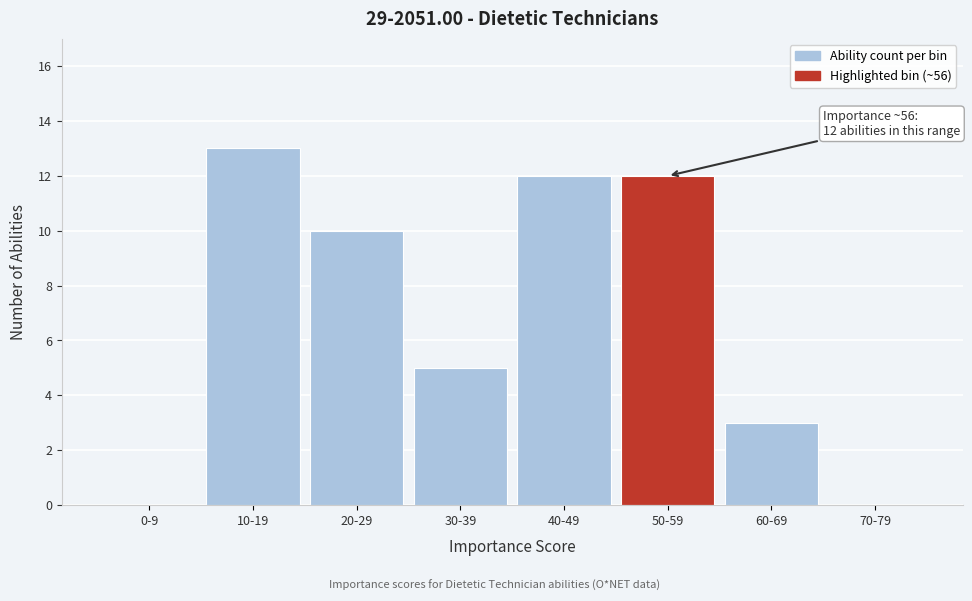

Reading left to right, transcribe all the data shown in this chart.

0-9=0	10-19=13	20-29=10	30-39=5	40-49=12	50-59=12	60-69=3	70-79=0